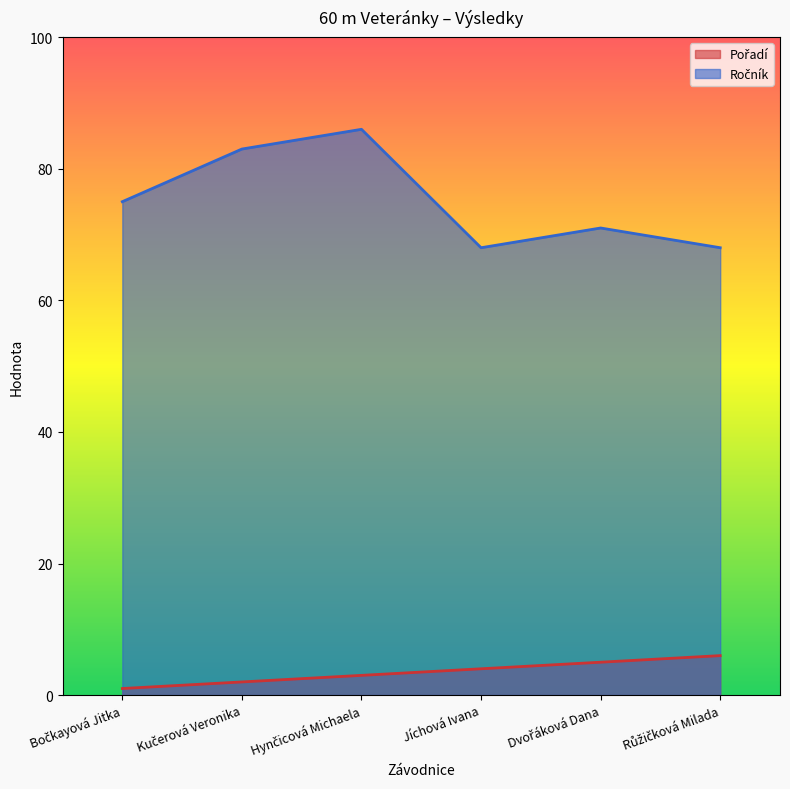

Which series has the widest spread of values?

Ročník